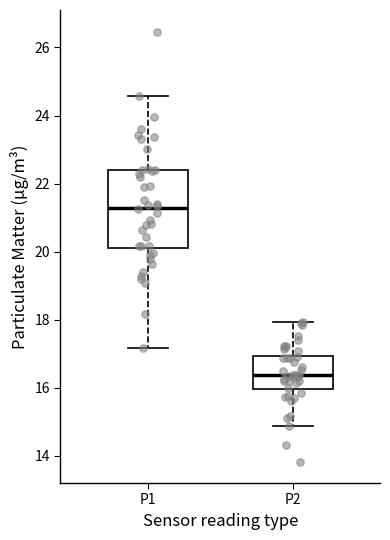

Comparing the boxes themselves (not the whiskers), which one is the tallest?

P1